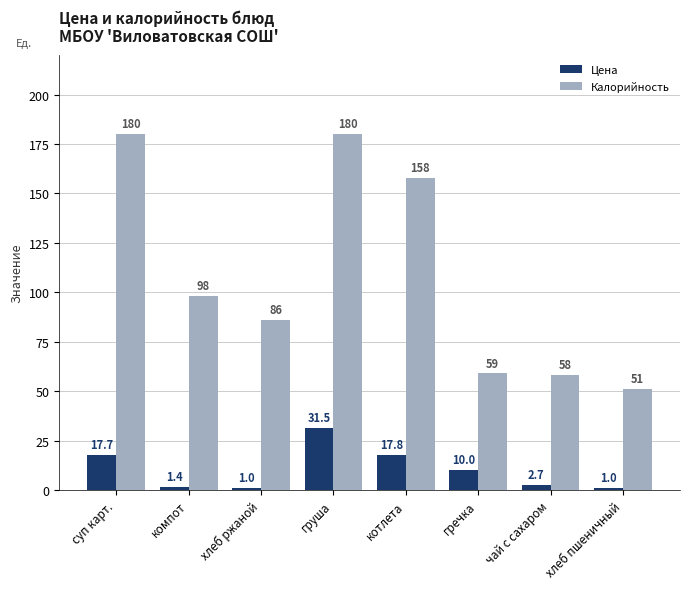

How many values in the Калорийность series are below 98?

4